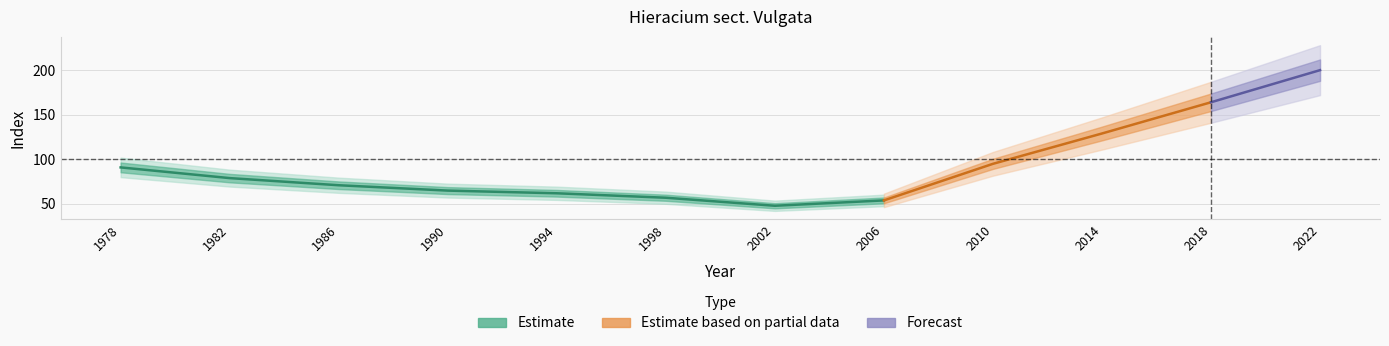

True or false: the data shows 48 at 2002.

True